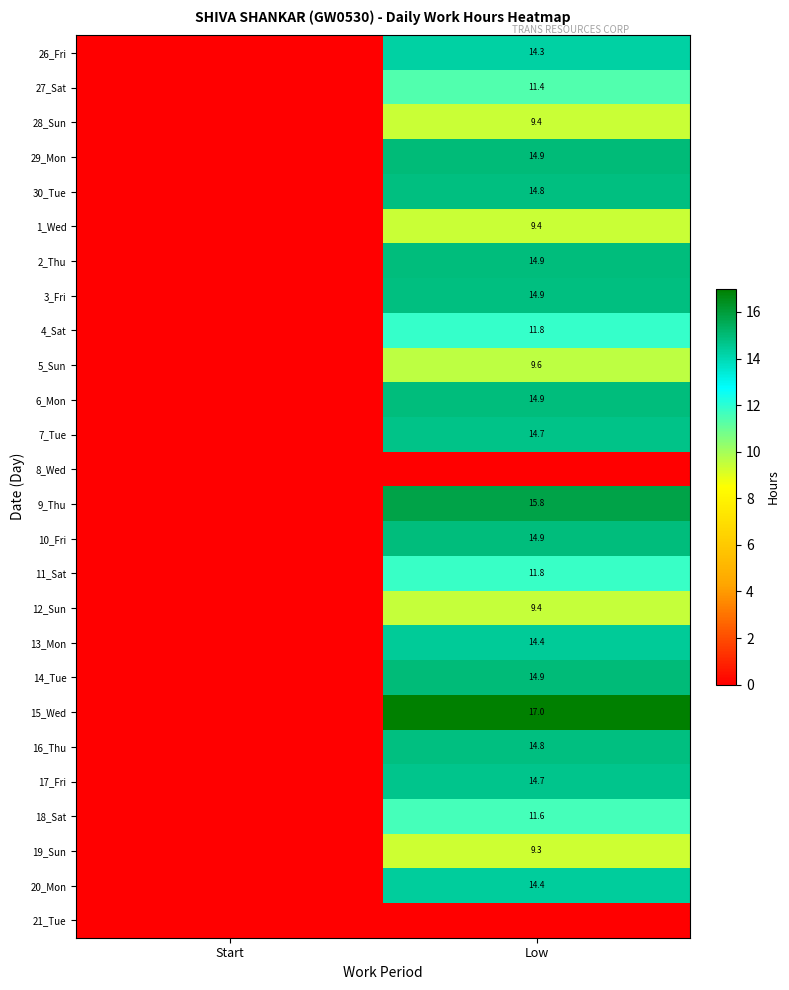

The 14_Tue series shows 5.8 at Low. True or false?

False